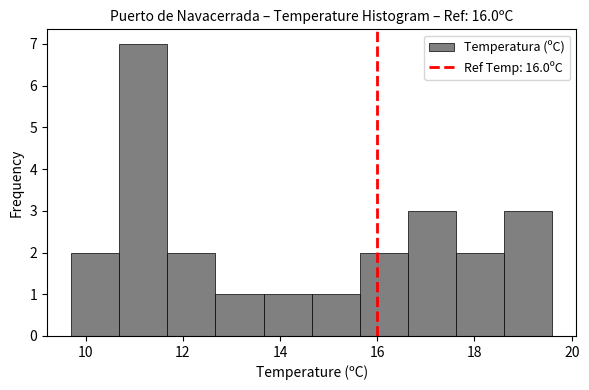

How tall is the bar that spans 9.8 to 10.6 on the x-axis? Neither the bar edges nor the heights are printed on the chart, so give them approximately, as read against the axes.

2